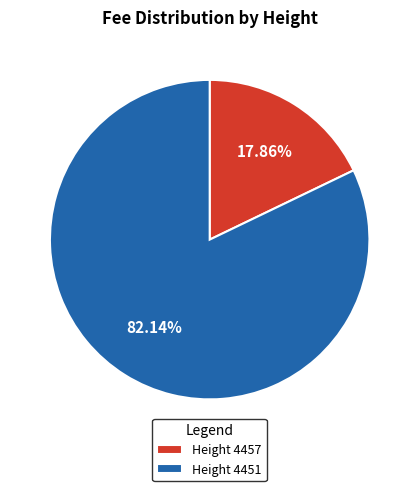

Which has a higher value, Height 4451 or Height 4457?

Height 4451